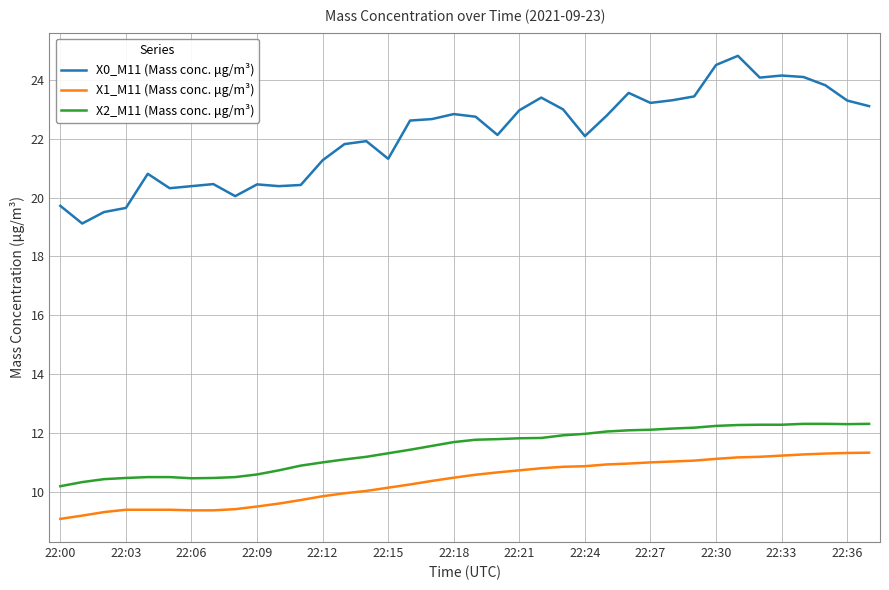

What is the difference between the maximum and minimum values in the X2_M11 (Mass conc. μg/m³) series?

2.1